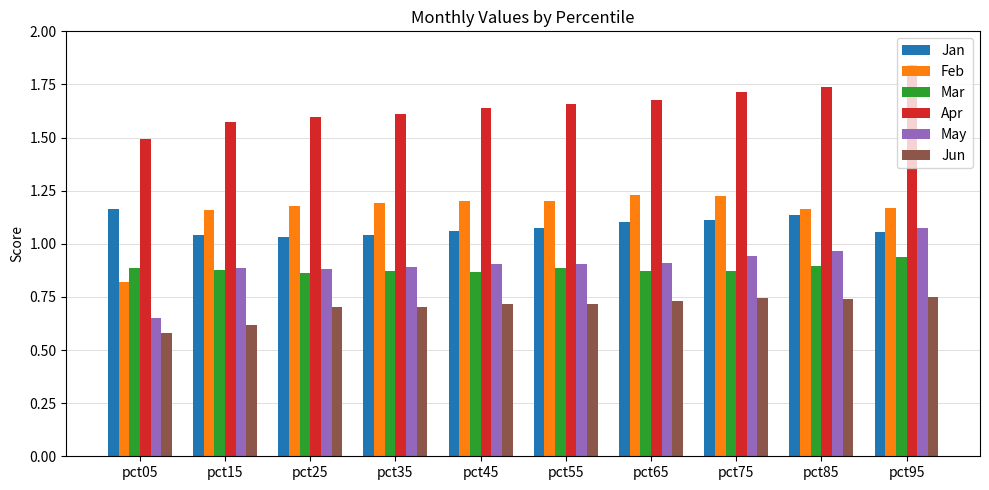

Which category has the highest value in the Apr series?

pct95